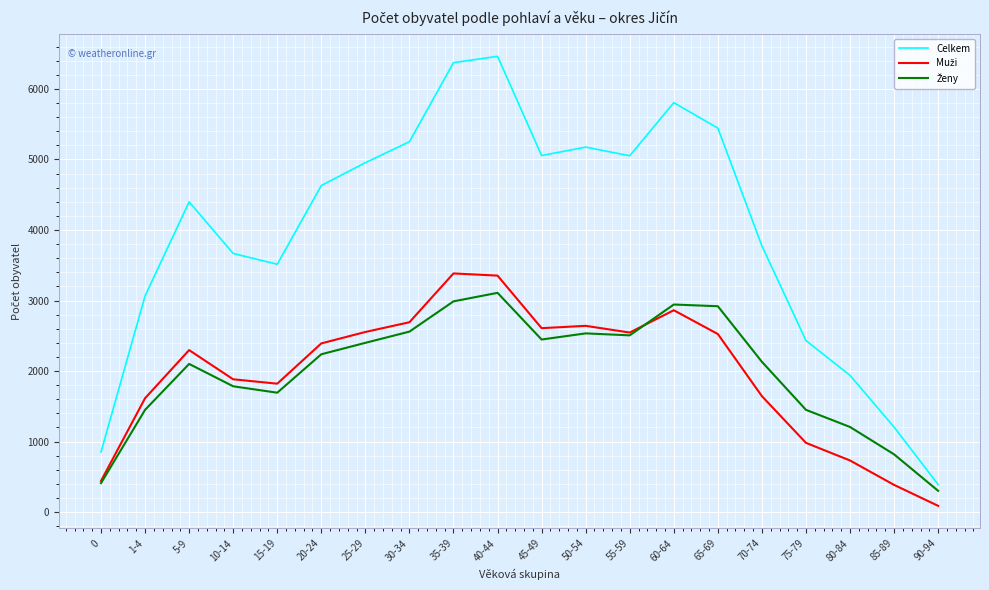

The value of Celkem at 65-69 is 1295. True or false?

False